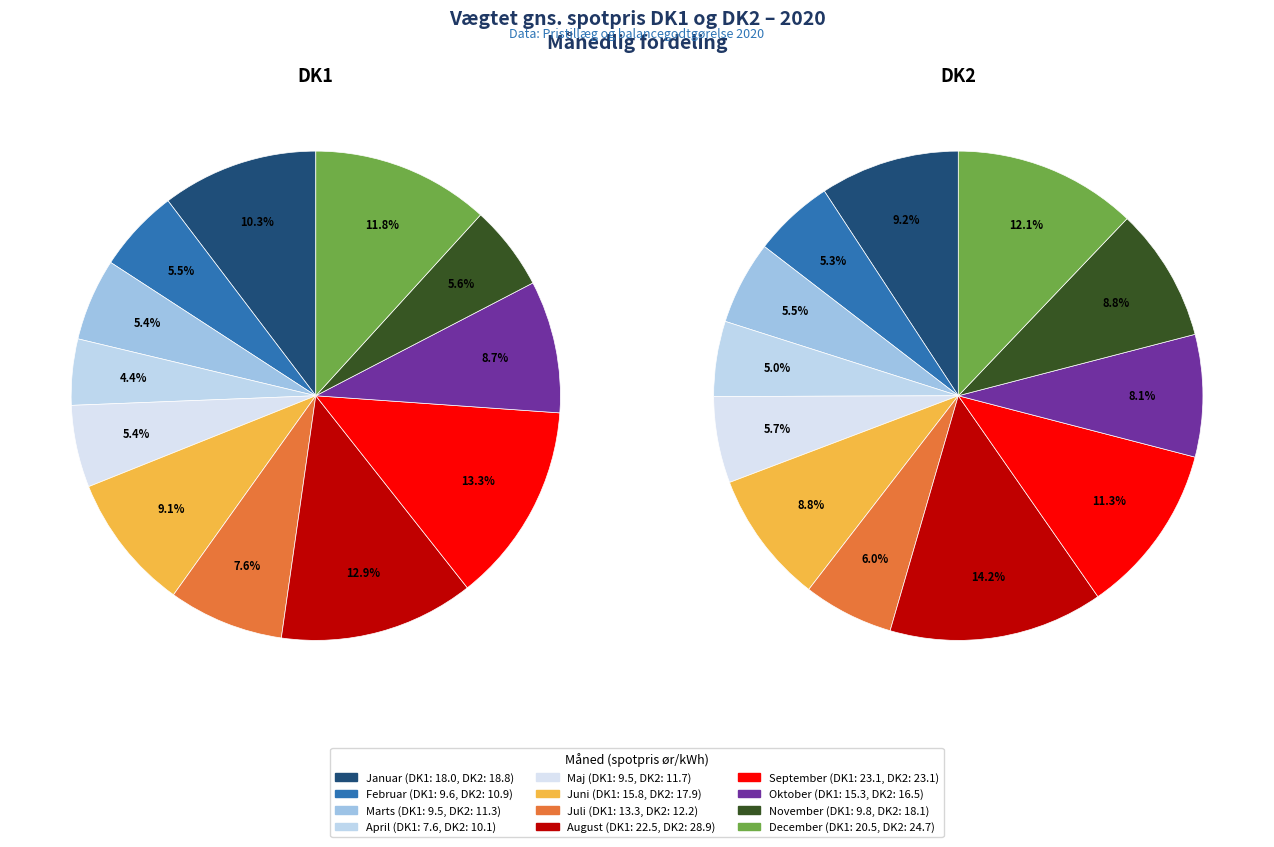

How many slices are in this pie chart?

12